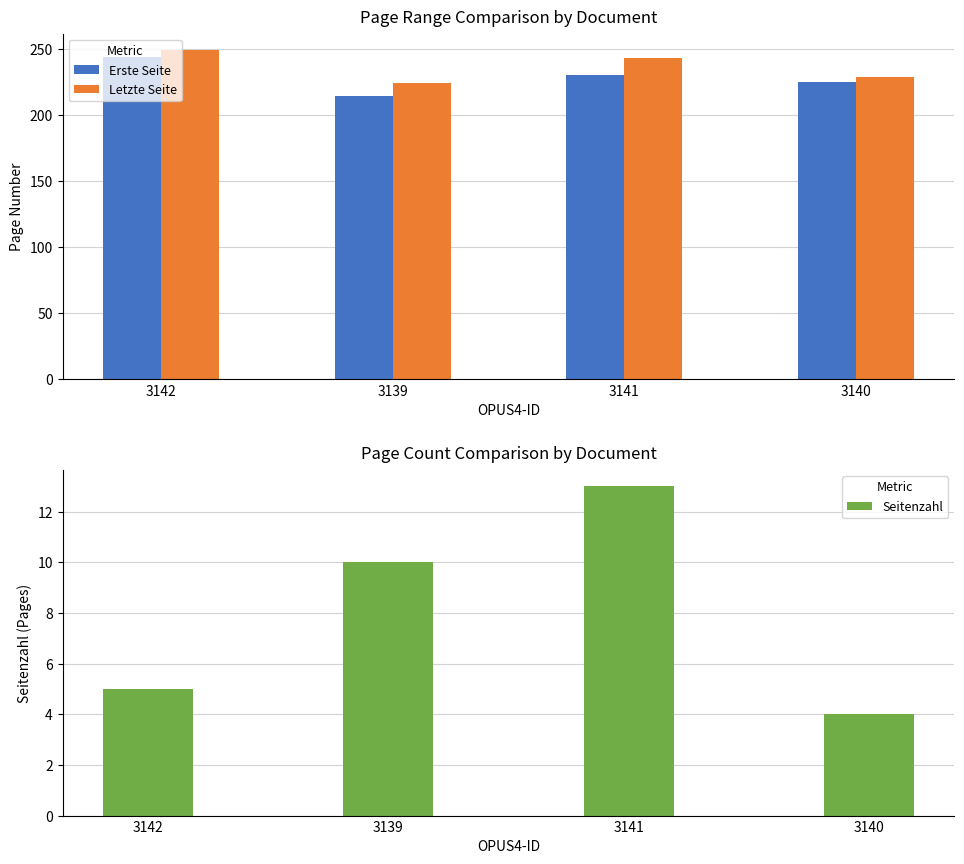

What is the spread (max minus min) of values at 3141?

230